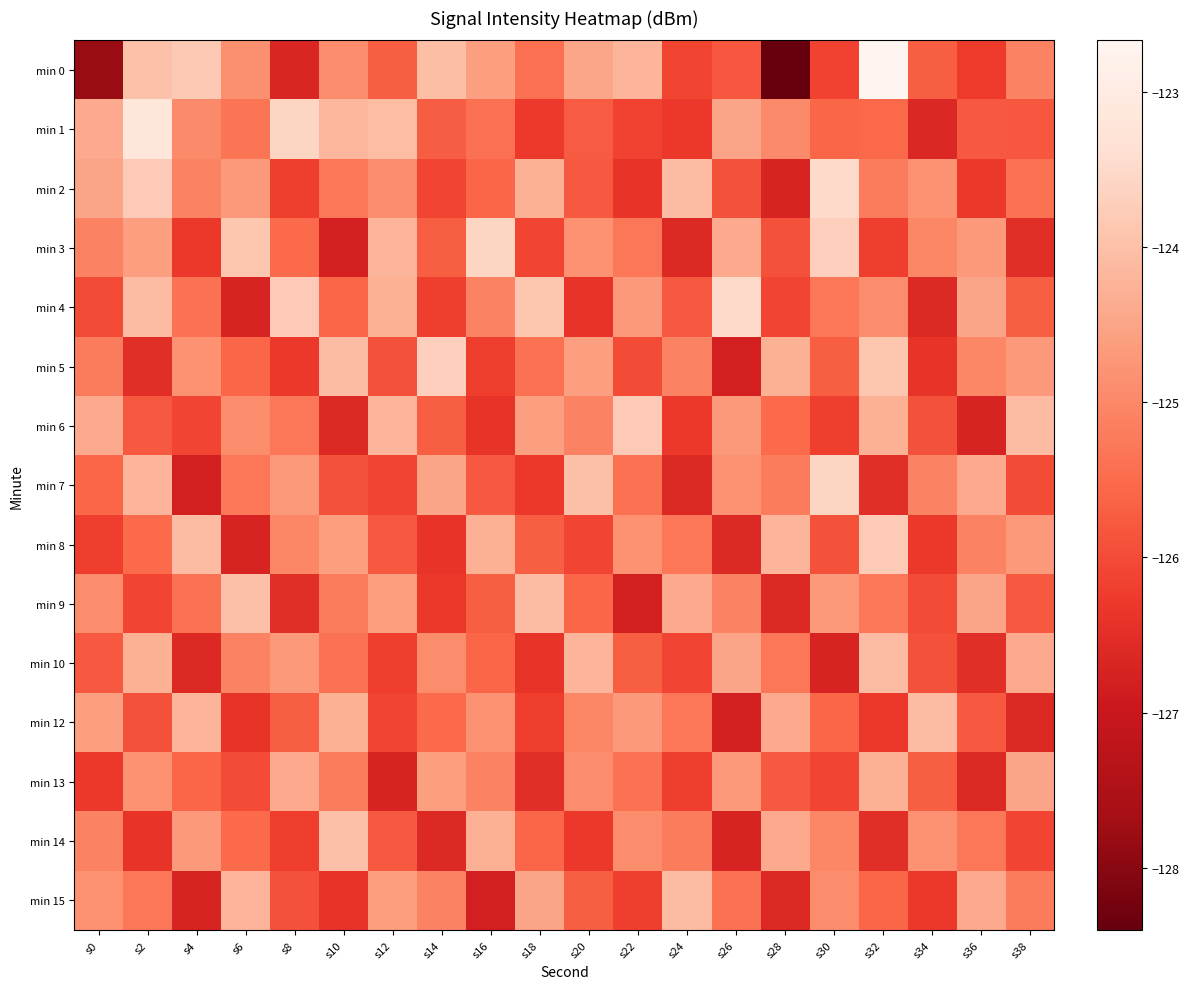

What is the maximum value shown in the chart?

-122.7